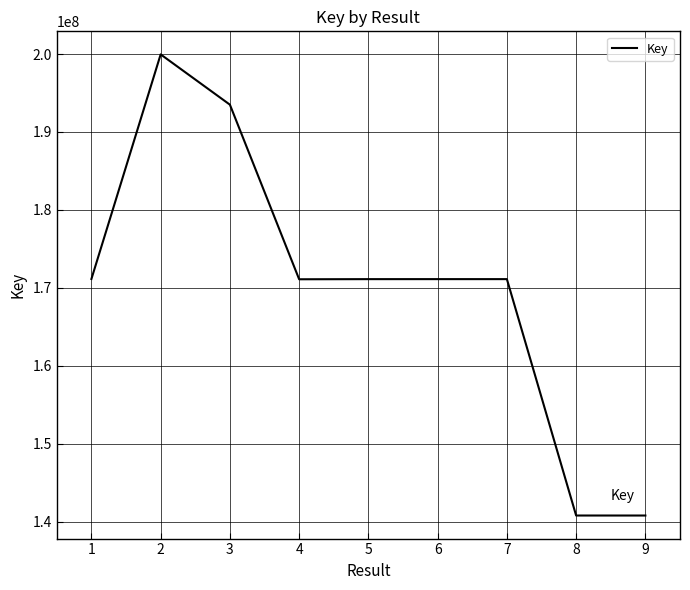

True or false: there are more than 1 points higher than both neighbors.

True